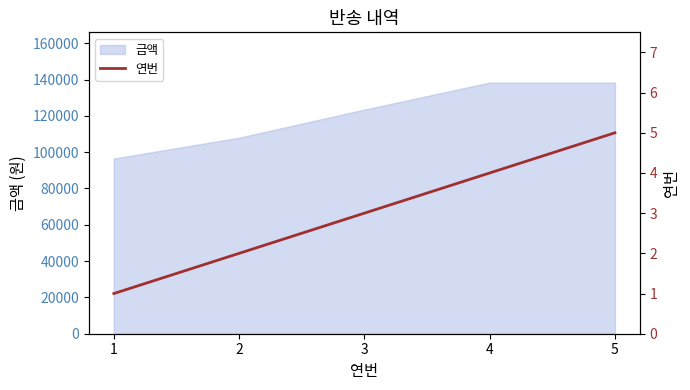

Is it true that the value at 2 is 0?

False